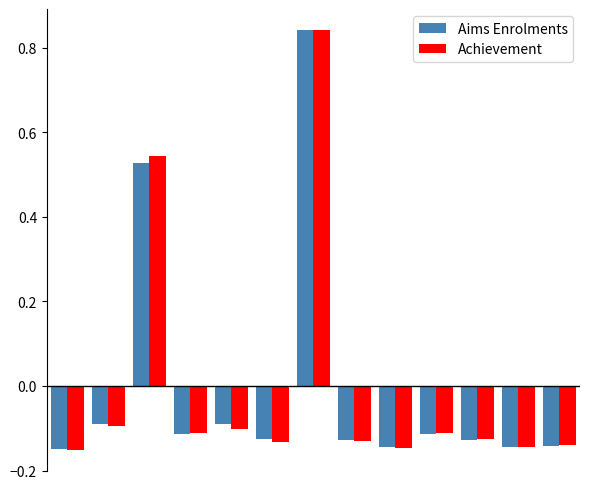

What is the difference between the maximum and second lowest values in the Aims Enrolments series?

1.0